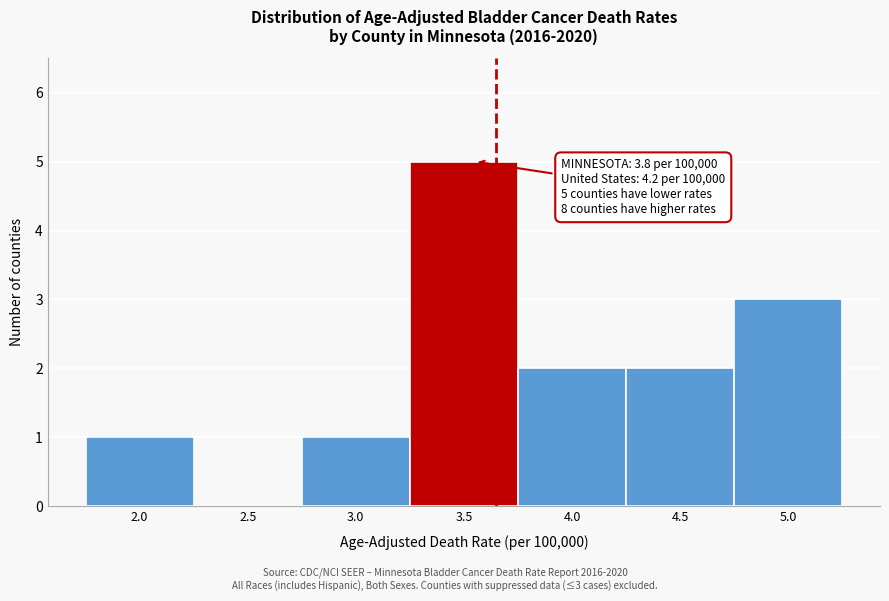

Reading right to left, what are all the values shown in this chart?

5.0=3	4.5=2	4.0=2	3.5=5	3.0=1	2.5=0	2.0=1